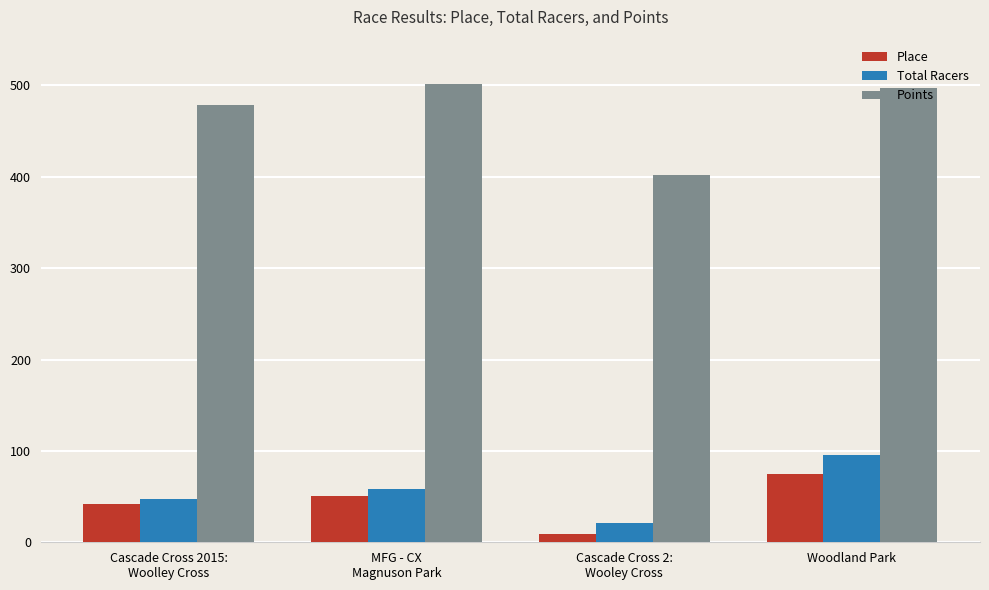

How many bars are there in each group?

3